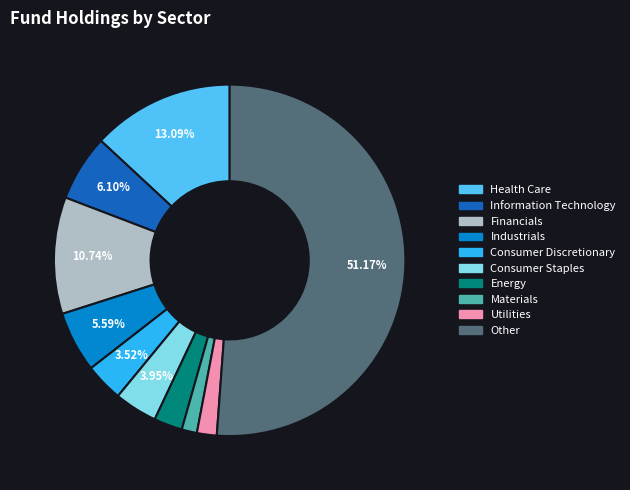

To the nearest percent, what is the difference between the Materials and Industrials slice percentages?

4%